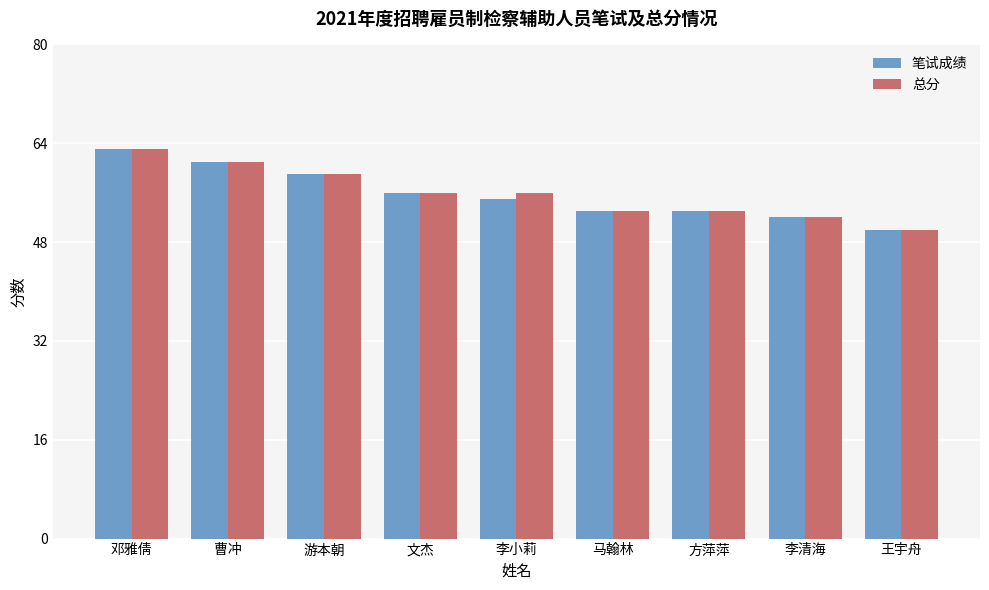

Does the chart contain stacked bars?

No